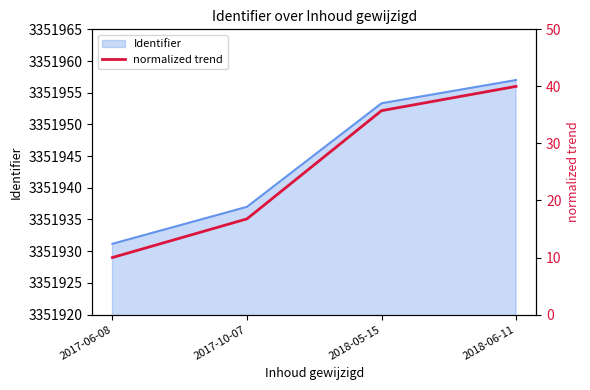

What is the label of the 3rd point from the right?

2017-10-07